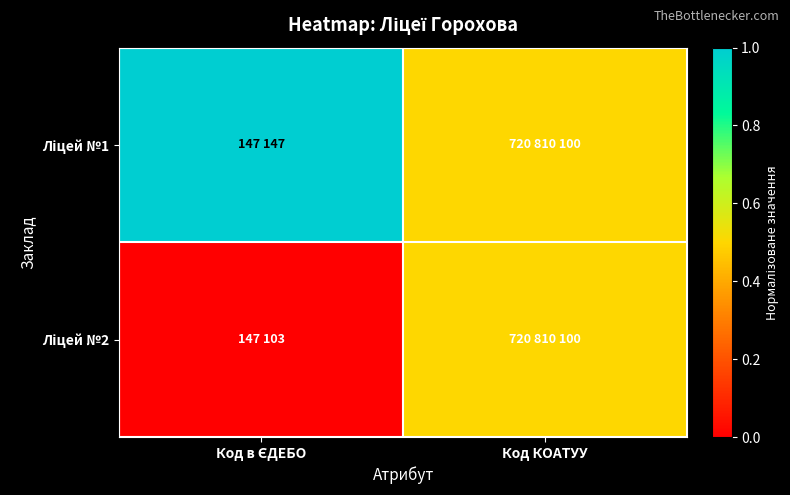

Which series has the largest total across all categories?

Ліцей №1